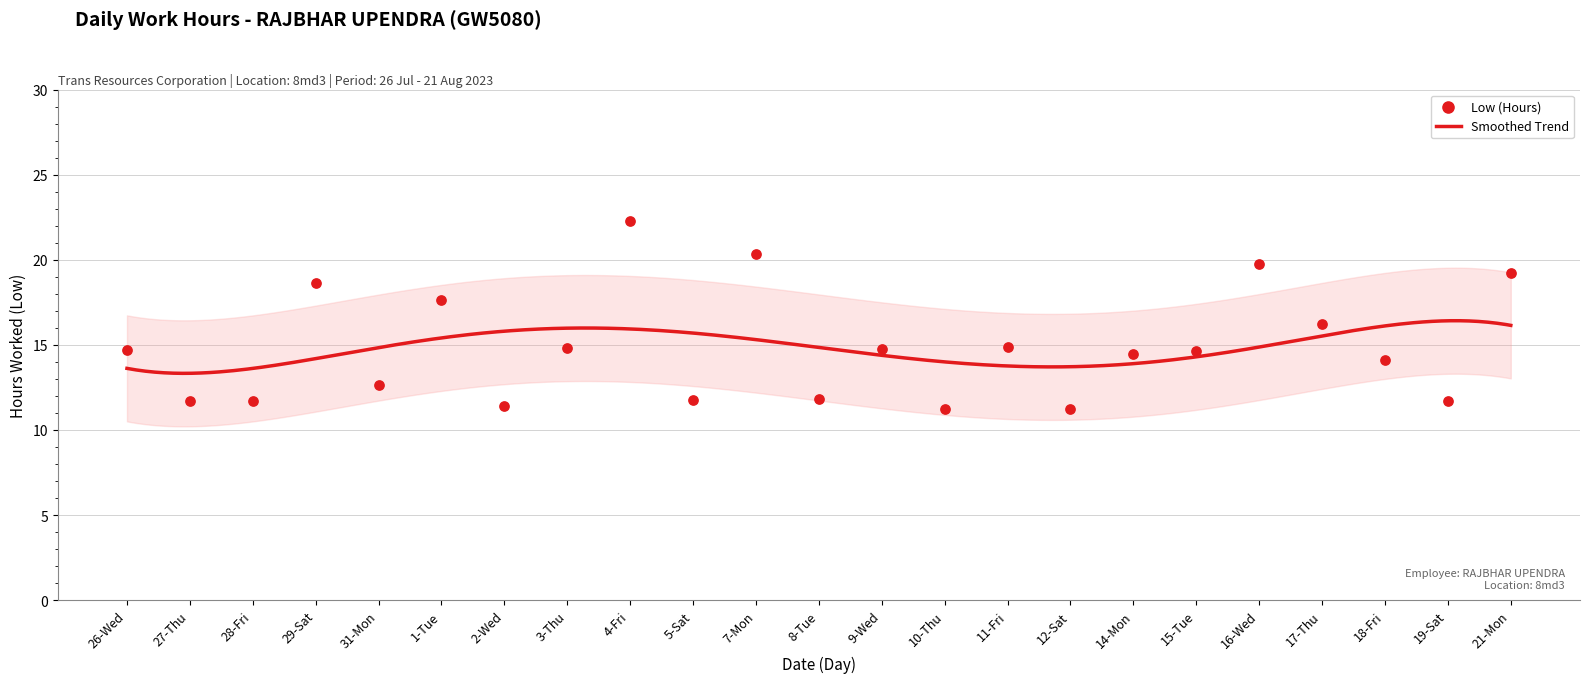

Which has a higher value, 8-Tue or 5-Sat?

8-Tue